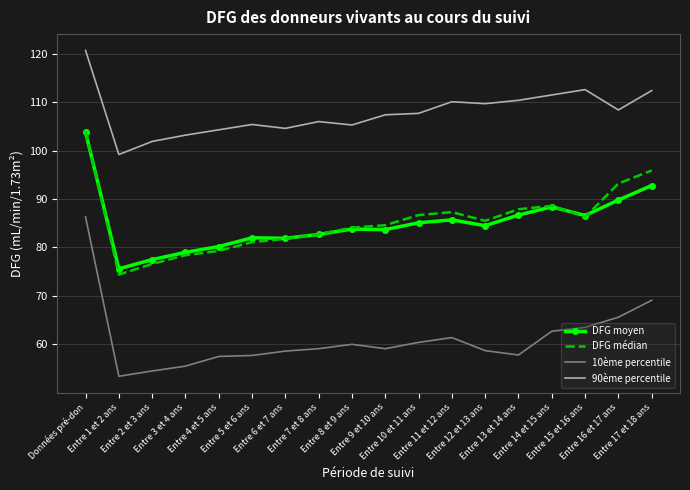

In 10ème percentile, how many points are higher than both neighbors (excluding endpoints)?

2